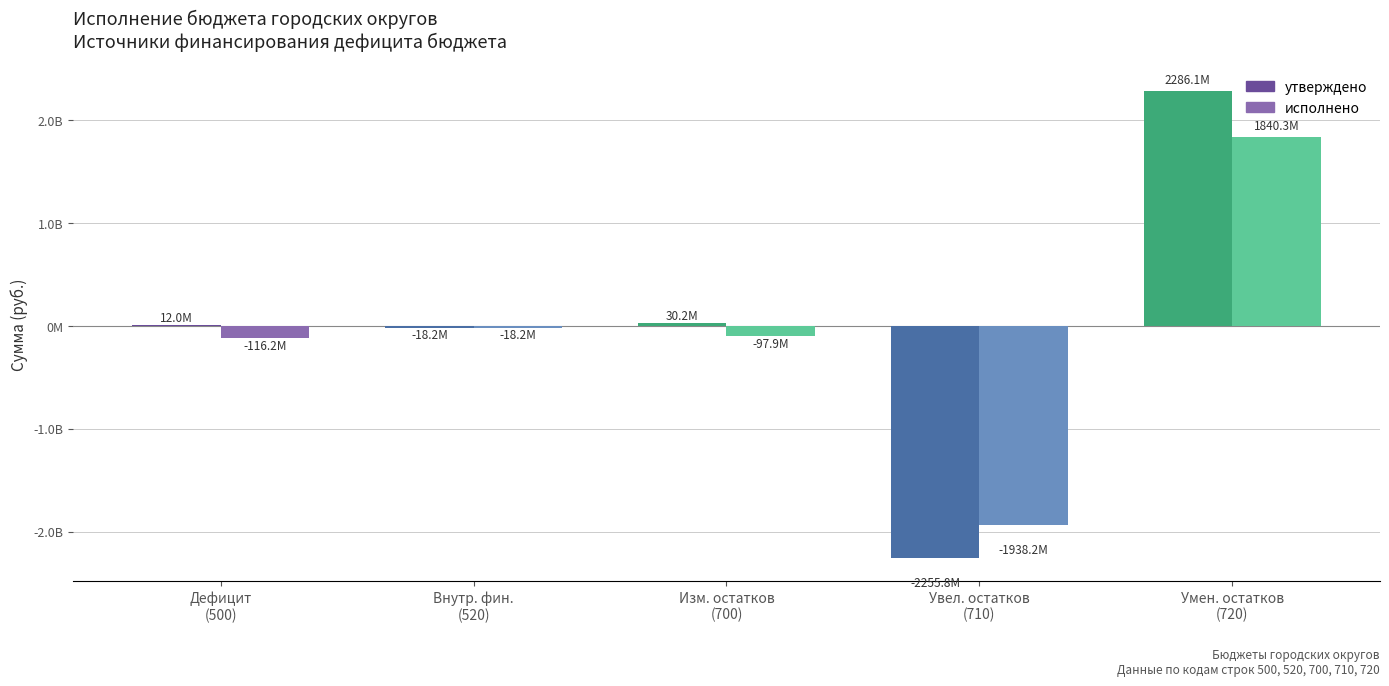

Reading left to right, extract all data points from this chart.

утверждено: Источники финансирования дефицита=12000000.0	Источники внутреннего финансирования=-18231400.1	Изменение остатков средств=30231400.1	Увеличение остатков средств=-2255842268.2	Уменьшение остатков средств=2286073668.3
исполнено: Источники финансирования дефицита=-116159645.4	Источники внутреннего финансирования=-18231400.1	Изменение остатков средств=-97928245.3	Увеличение остатков средств=-1938211172.8	Уменьшение остатков средств=1840282927.5